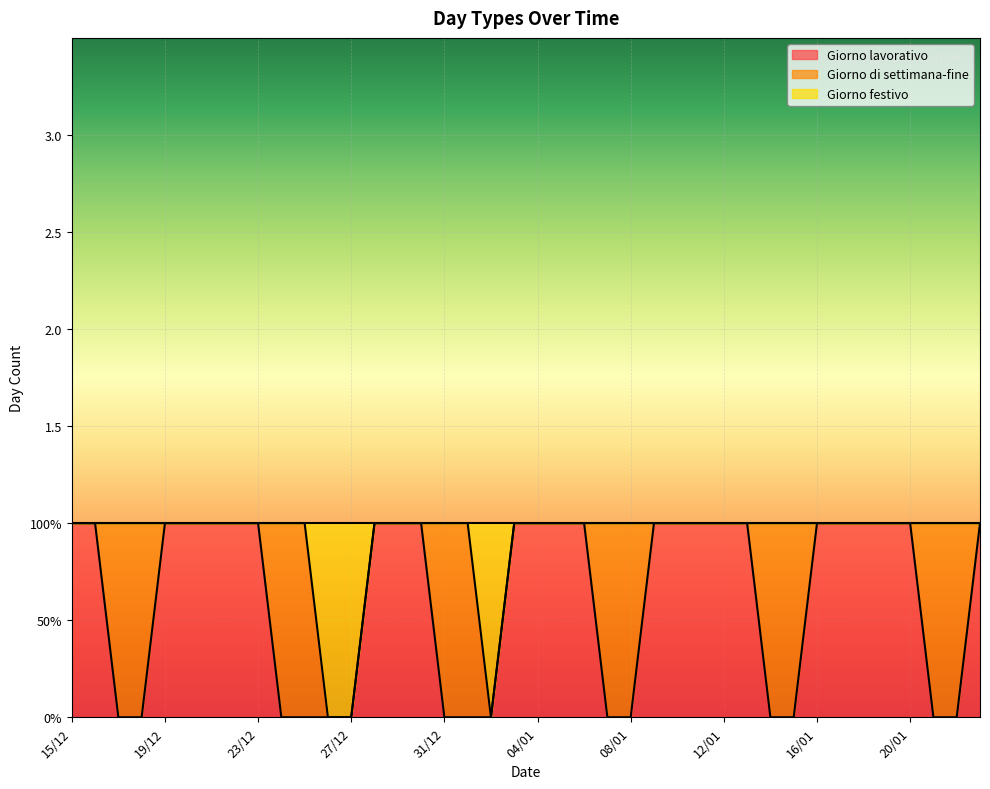

How many lines are shown in the chart?

2